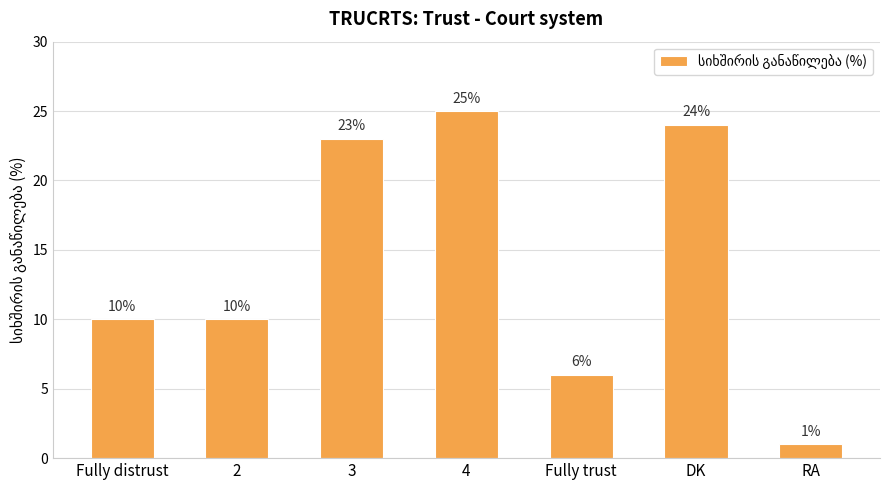

What is the difference between the values at 2 and 3?

13